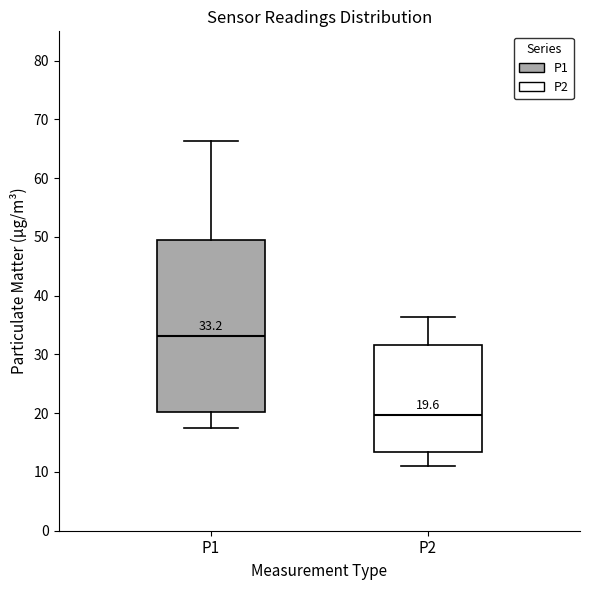

Which box's median line is the highest?

P1